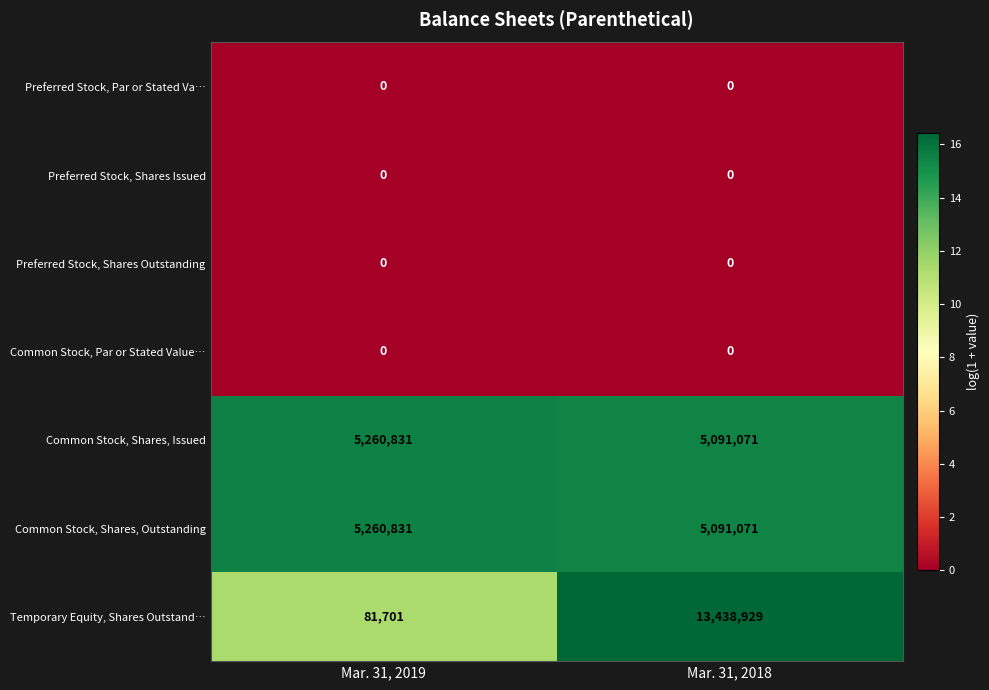

Which series has the largest range (max minus min)?

Temporary Equity, Shares Outstand…